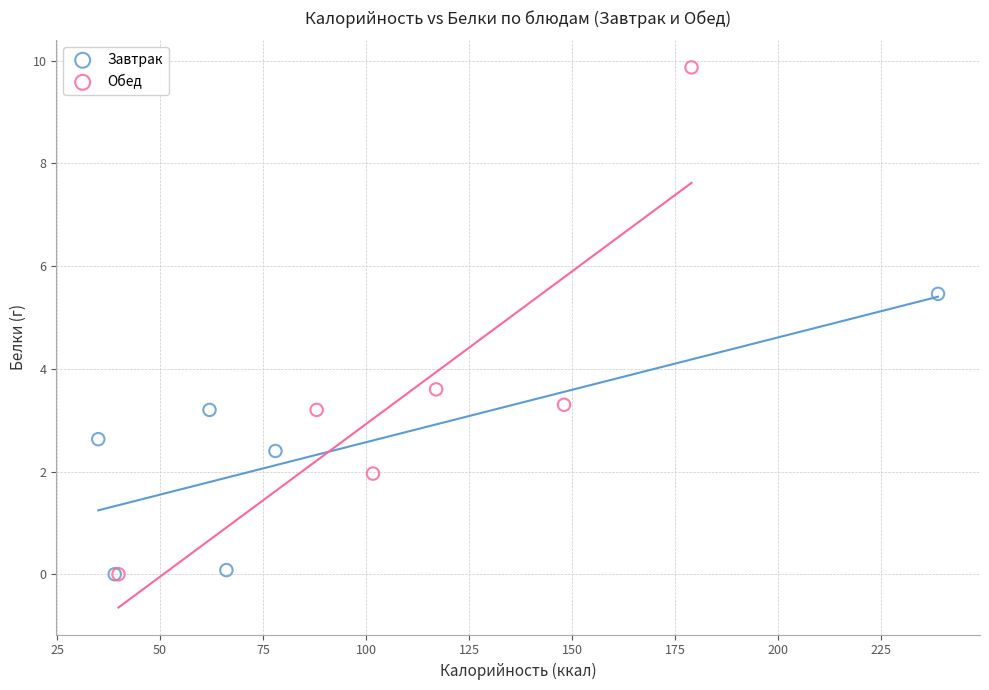

Which series has the largest Y range (max minus min)?

Обед